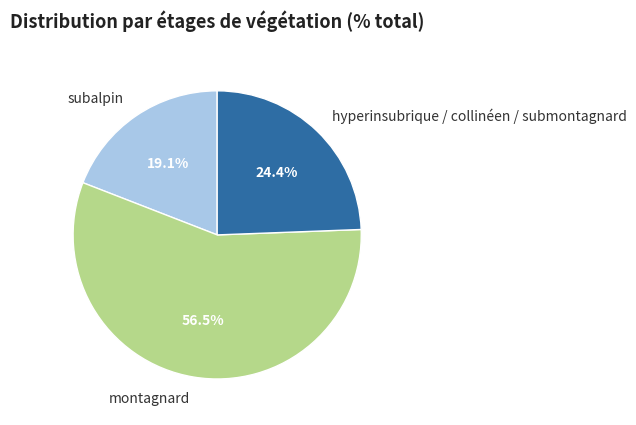

To the nearest percent, what is the combined percentage of hyperinsubrique / collinéen / submontagnard and montagnard?

81%